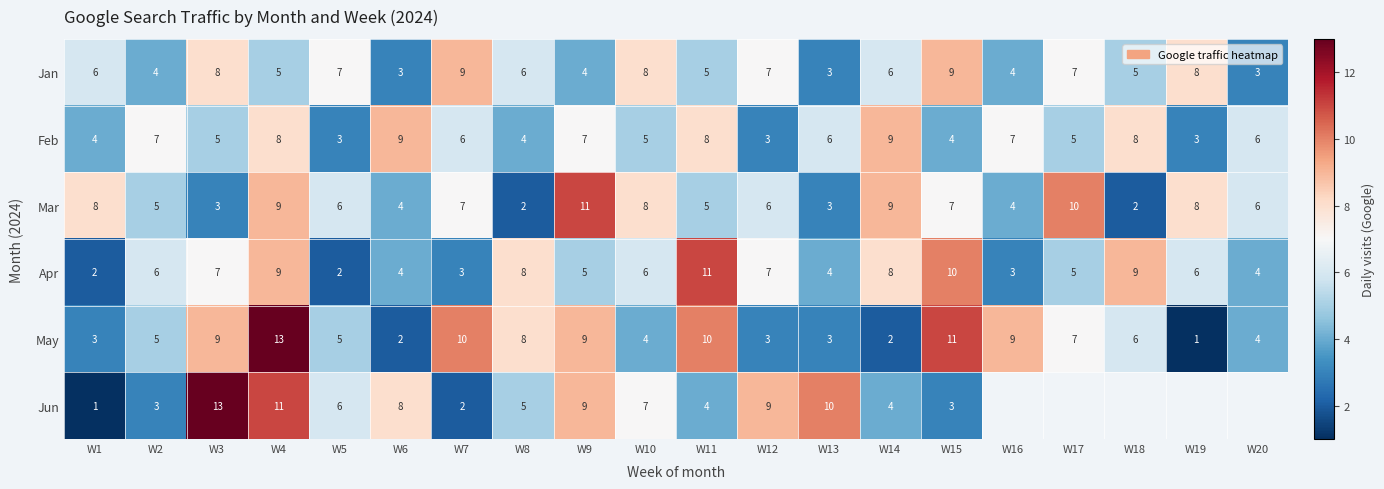

What is the maximum value for Apr?

11